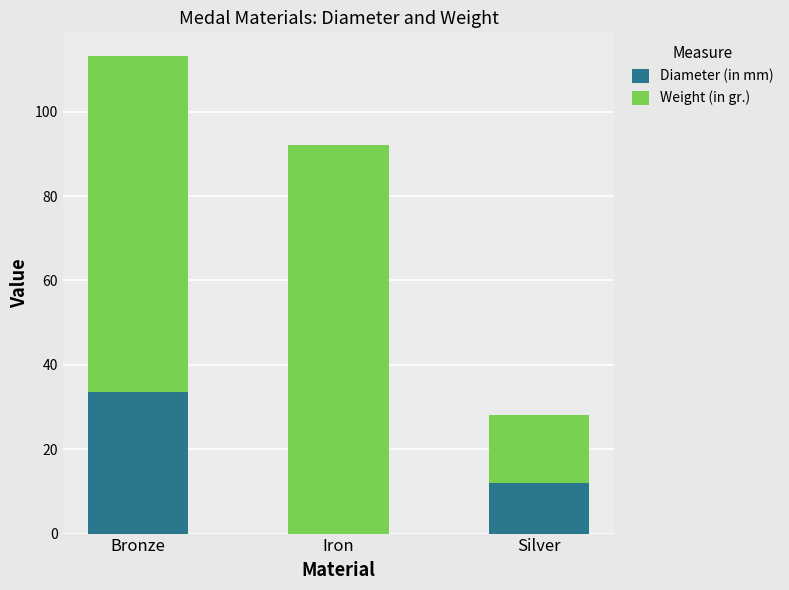

Which category has the highest value in the Diameter (in mm) series?

Bronze